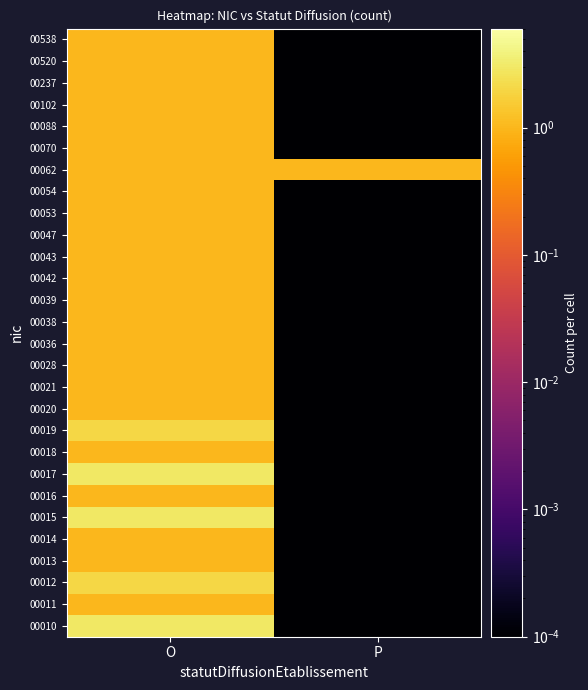

Rank the series by their maximum value, from lowest to highest.

00011, 00013, 00014, 00016, 00018, 00020, 00021, 00028, 00036, 00038, 00039, 00042, 00043, 00047, 00053, 00054, 00062, 00070, 00088, 00102, 00237, 00520, 00538, 00012, 00019, 00010, 00015, 00017